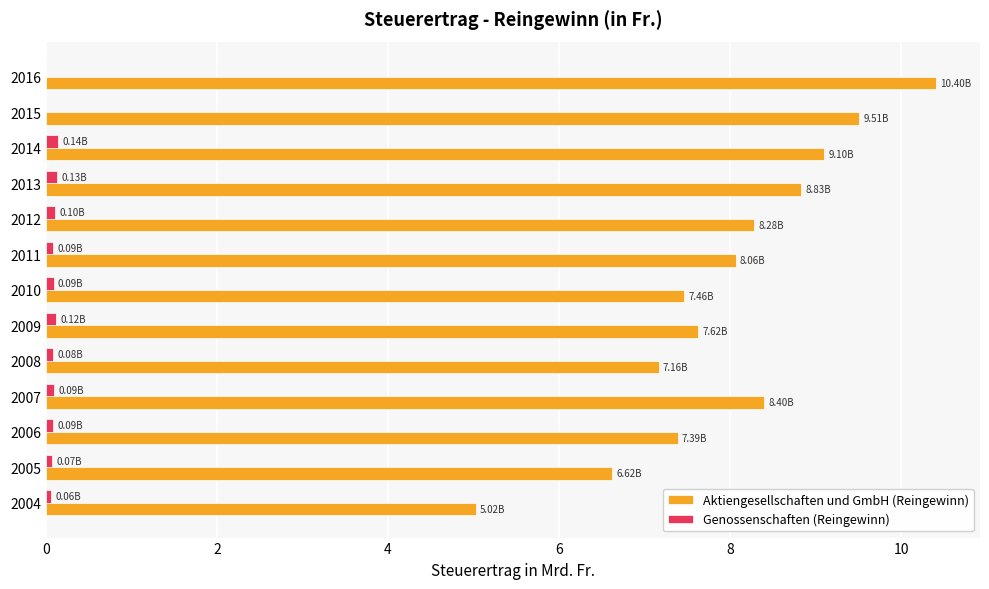

What is the sum of all Aktiengesellschaften und GmbH (Reingewinn) values?

103.9